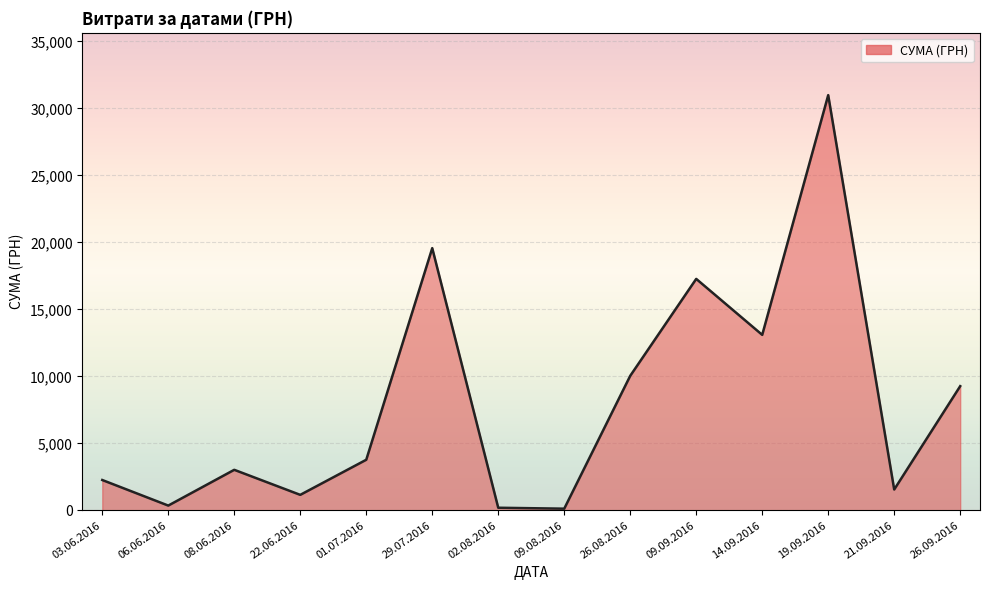

What is the change in value from 01.07.2016 to 29.07.2016?

+15790.9